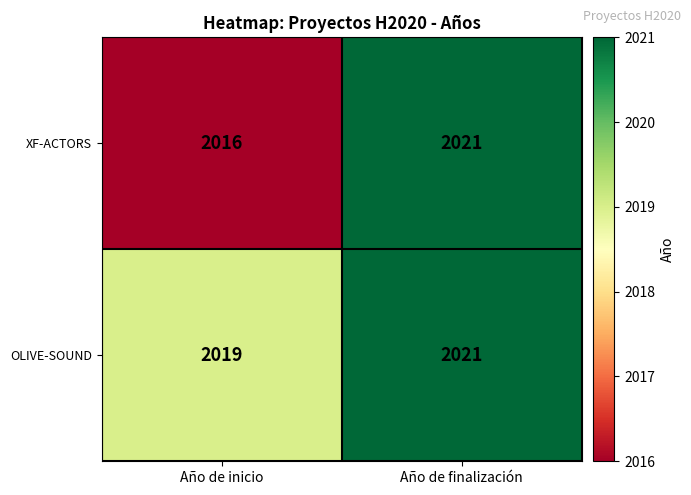

How many data points does each series have?

2